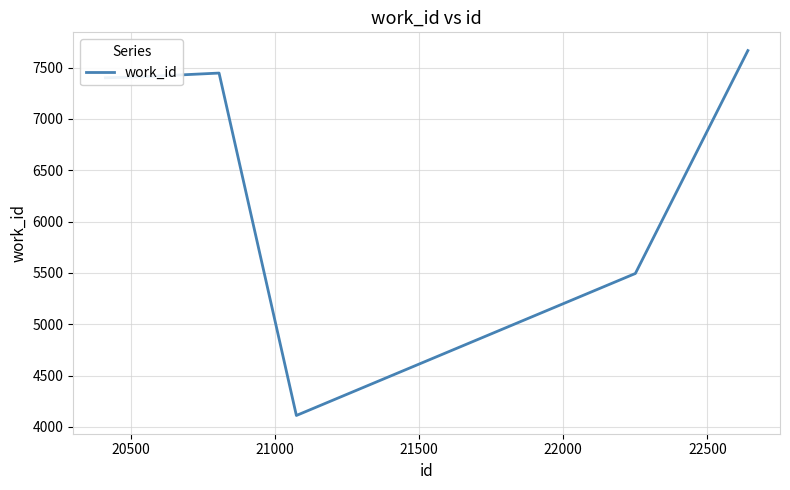

What is the average value?

6588